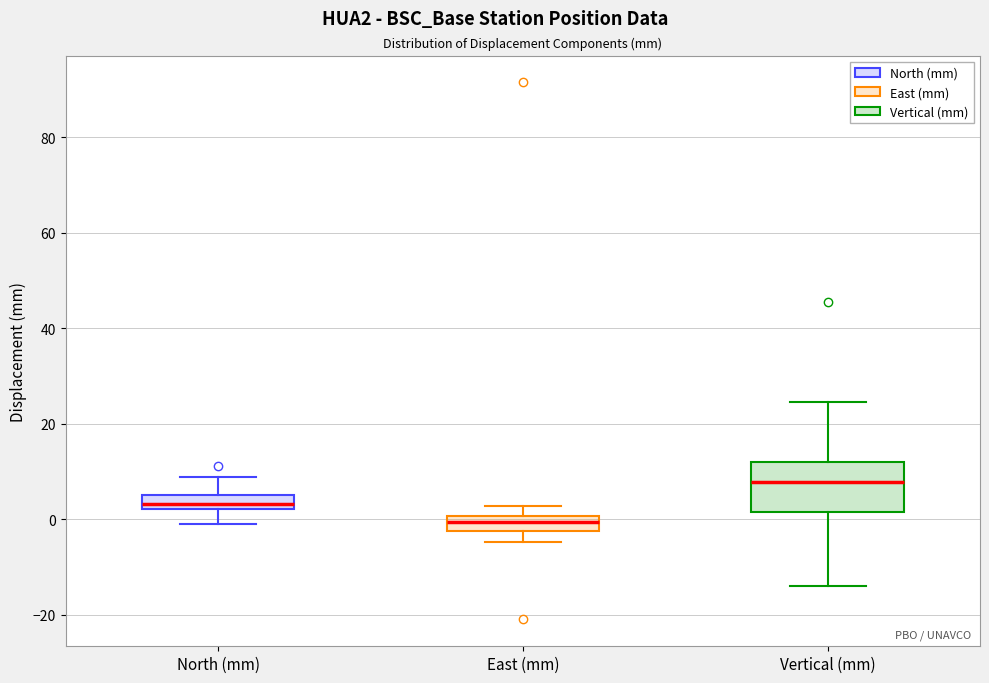

Which box is the tallest, from its lower edge to its upper edge?

Vertical (mm)